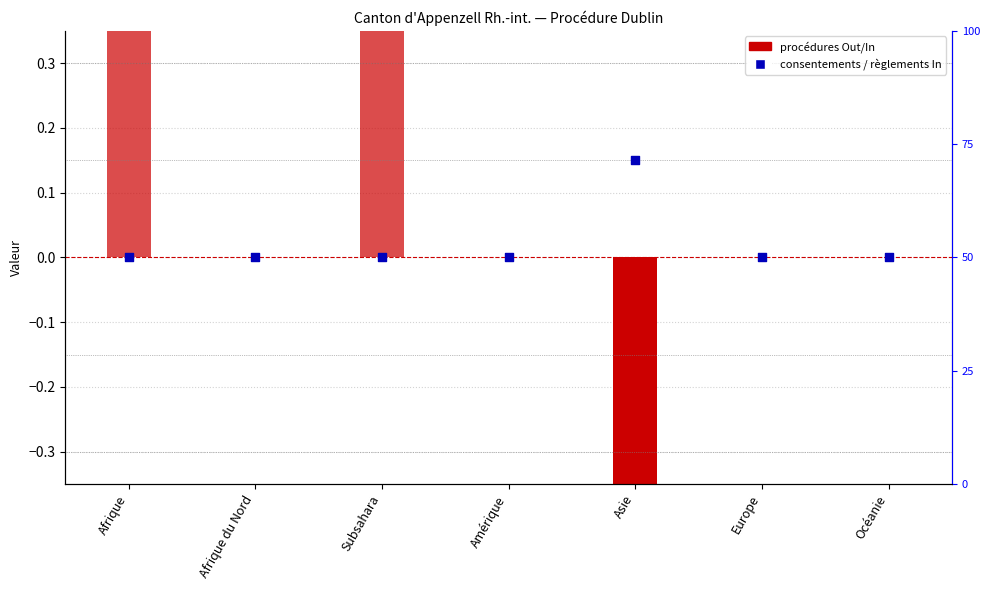

Which series contains the lowest Y value?

Procédures Out